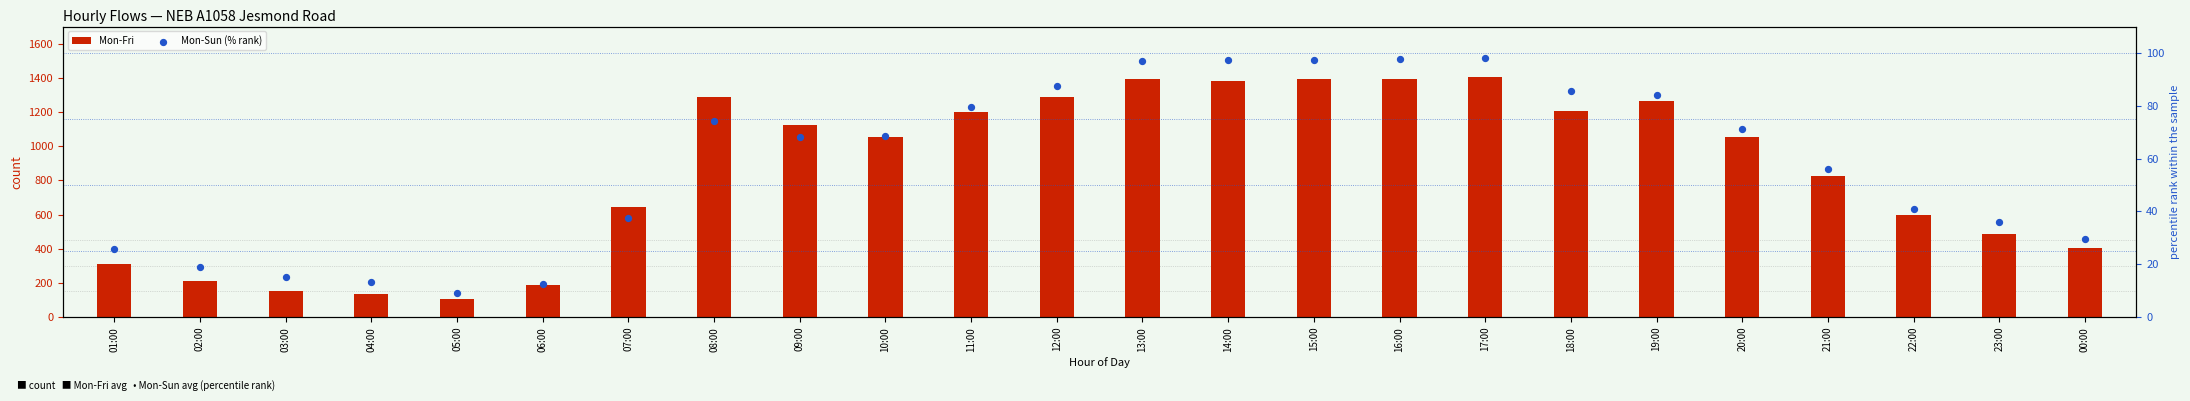

At how many categories does at least one series exceed 742?

14